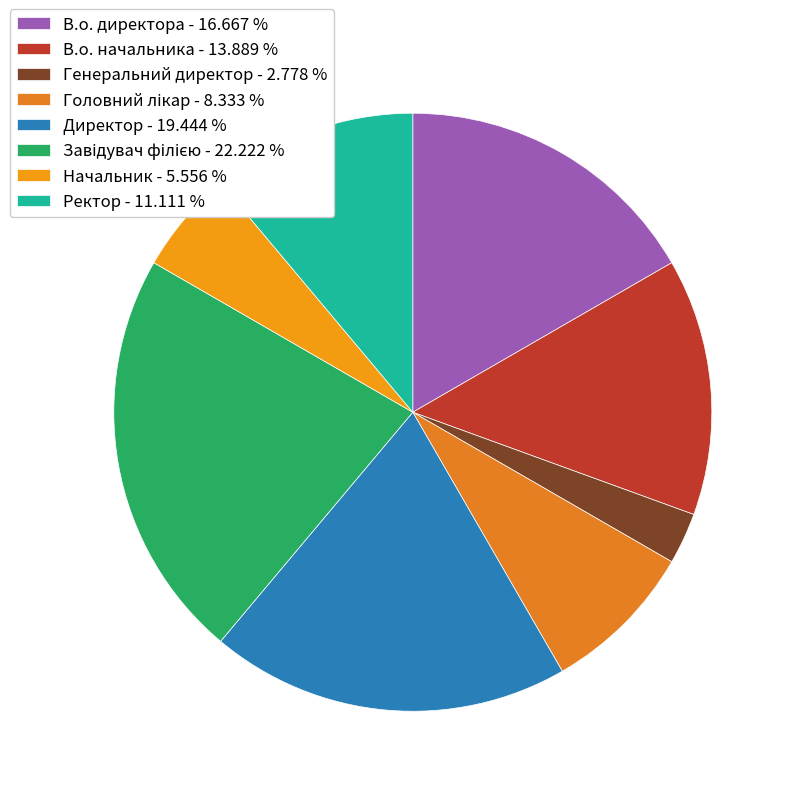

What is the largest slice in the pie chart?

Завідувач філією